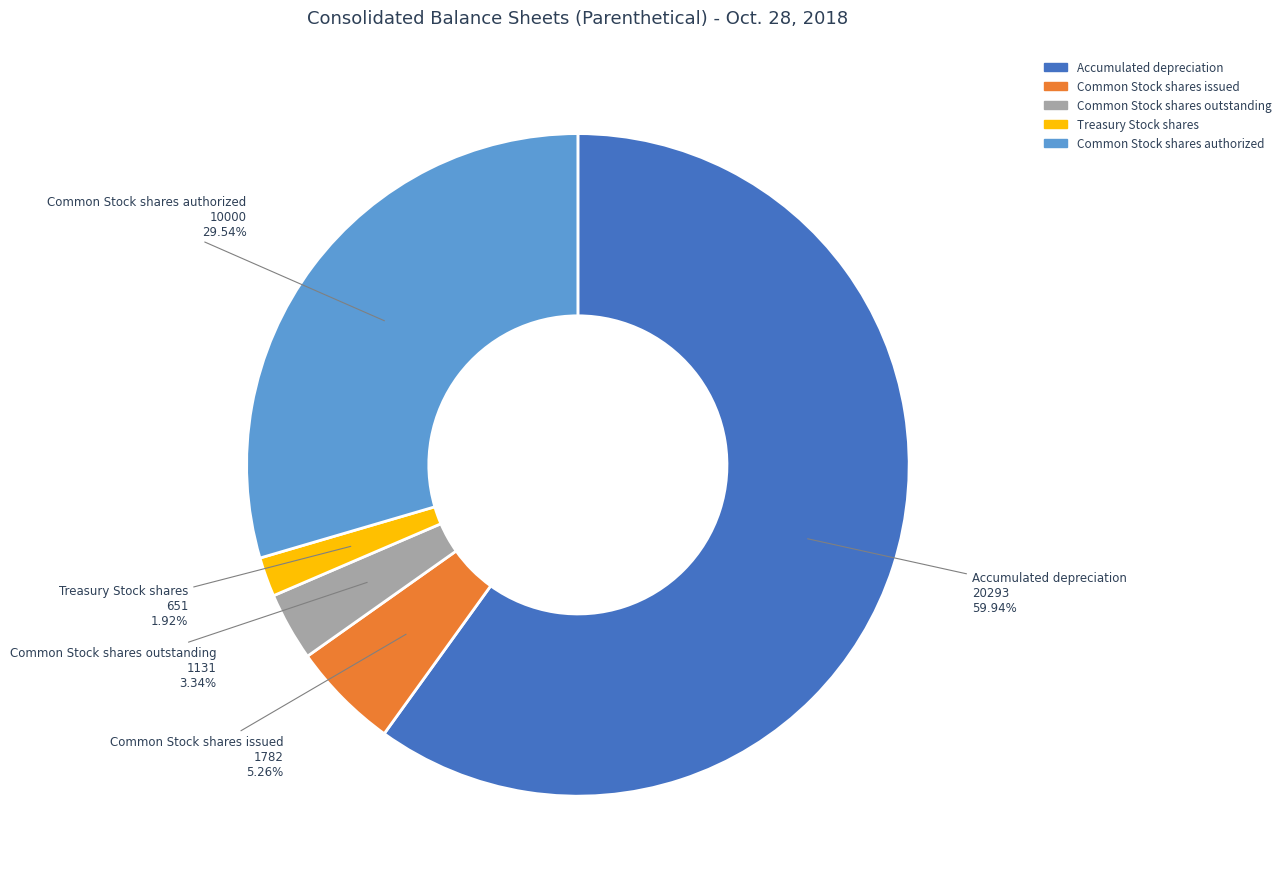

Is it true that Common Stock shares issued is 1% of the pie?

False